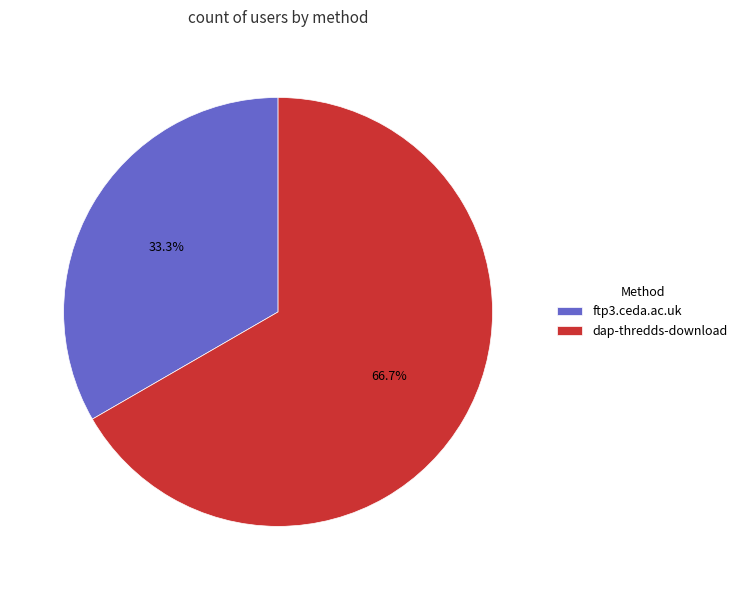

What is the largest slice in the pie chart?

dap-thredds-download